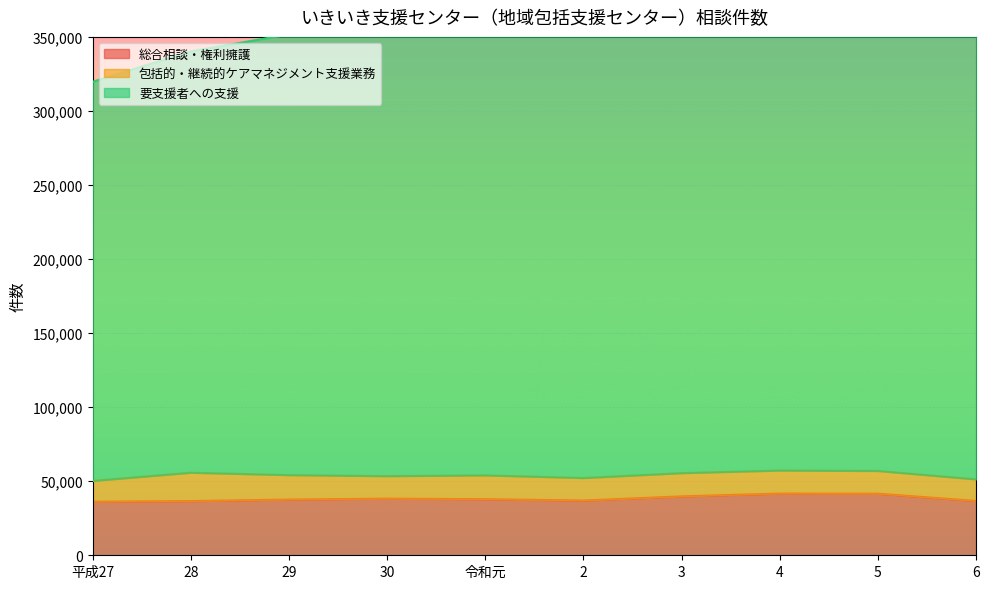

True or false: 総合相談・権利擁護 has more than 0 interior local peaks.

True